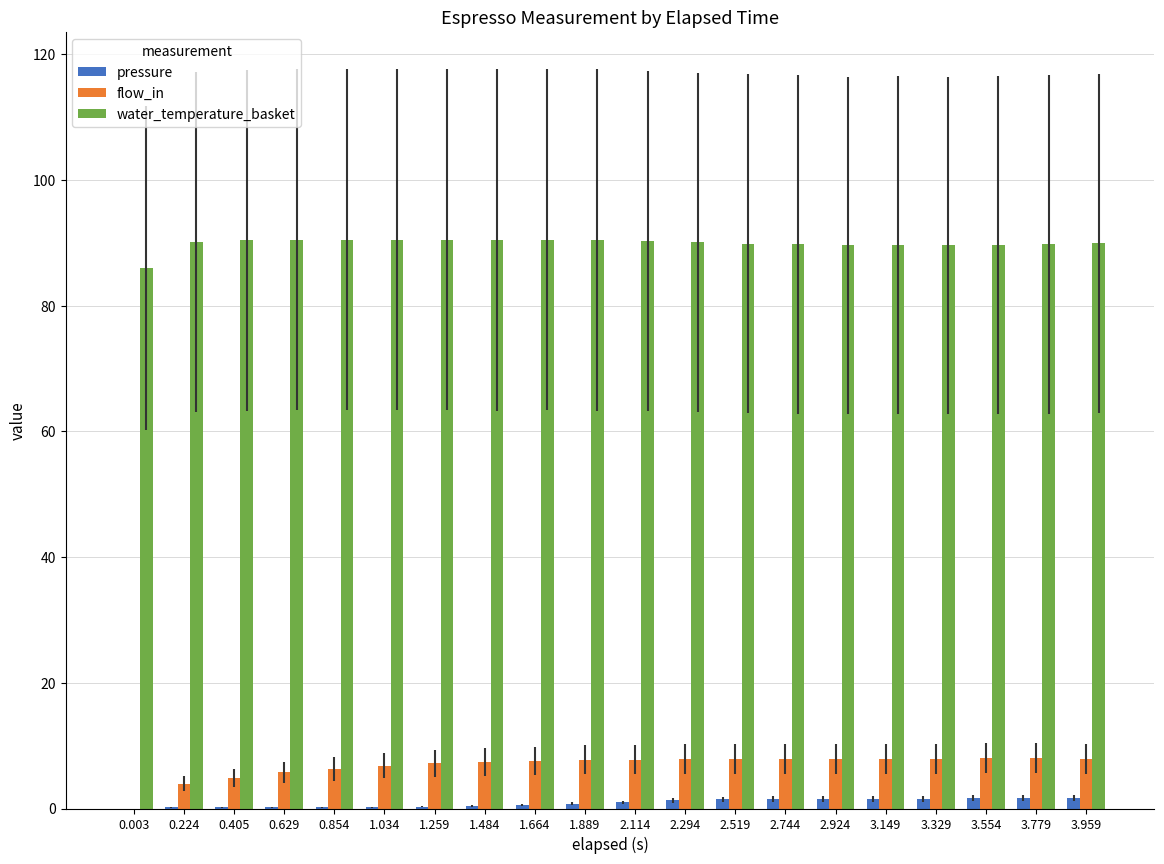

Is the value of pressure at 0.629 greater than the value of flow_in at 1.034?

No